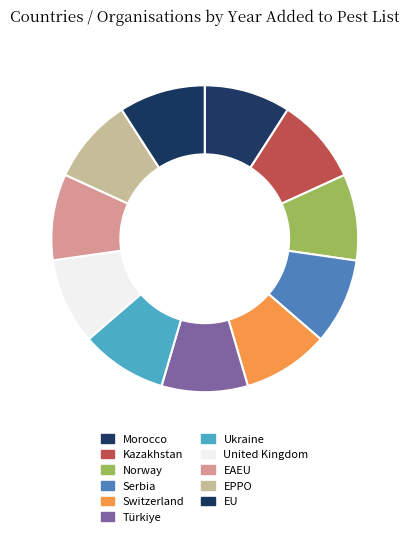

Rank the categories by value from lowest to highest.

EPPO, Serbia, Türkiye, EAEU, Kazakhstan, Morocco, Norway, Switzerland, Ukraine, EU, United Kingdom